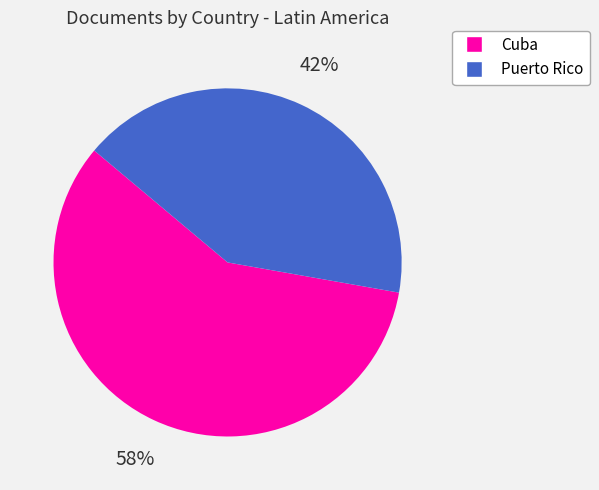

Is there any slice that represents more than half of the pie?

Yes